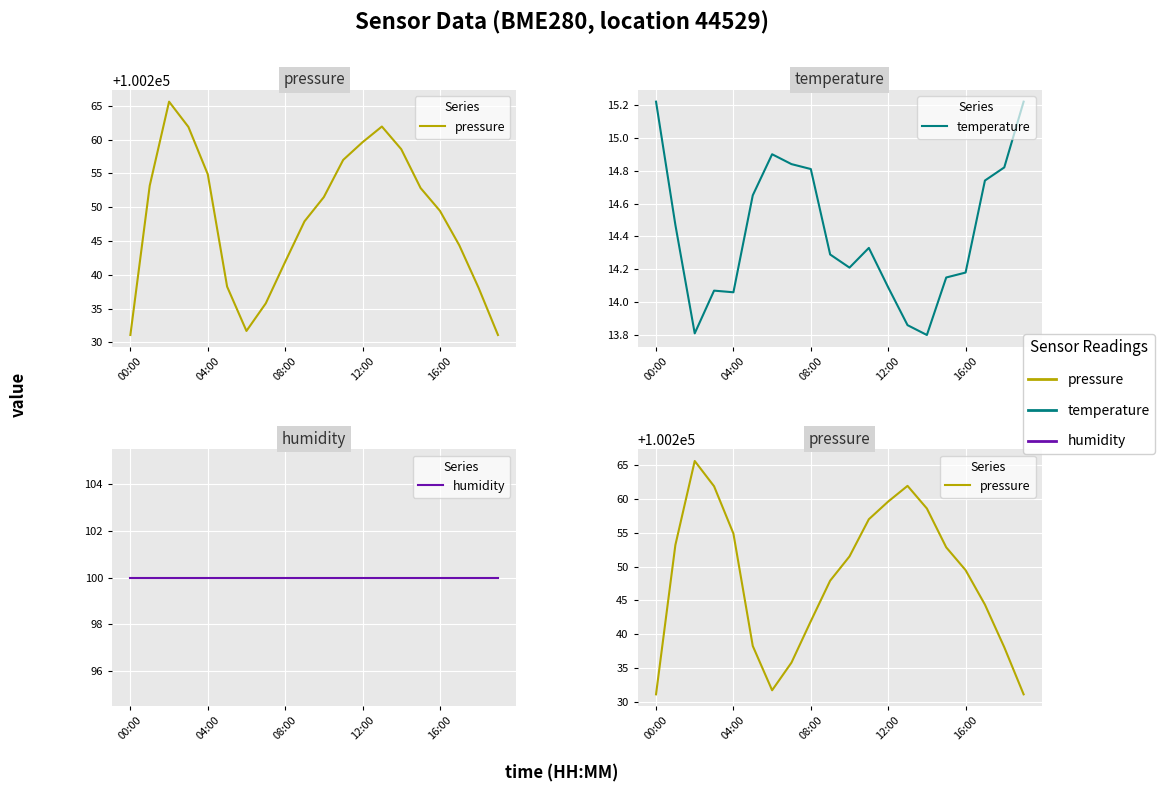

What is the spread (max minus min) of values at 6?

100216.8